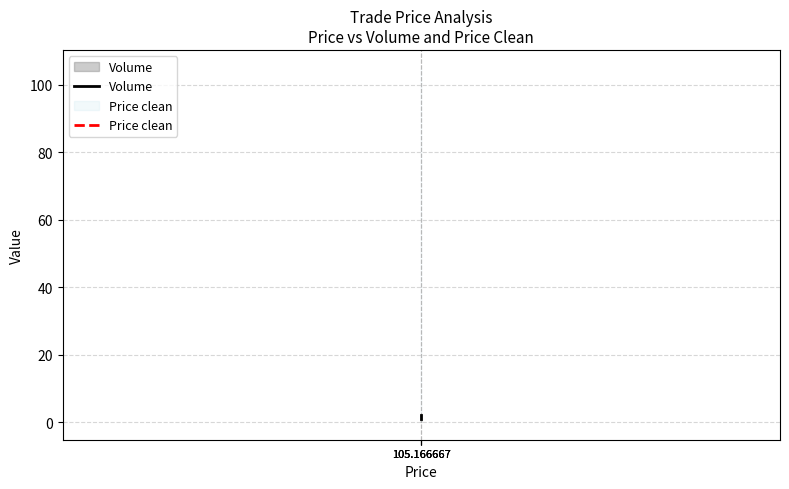

Which series changed the most between 105.166667 and 105.166667?

Volume